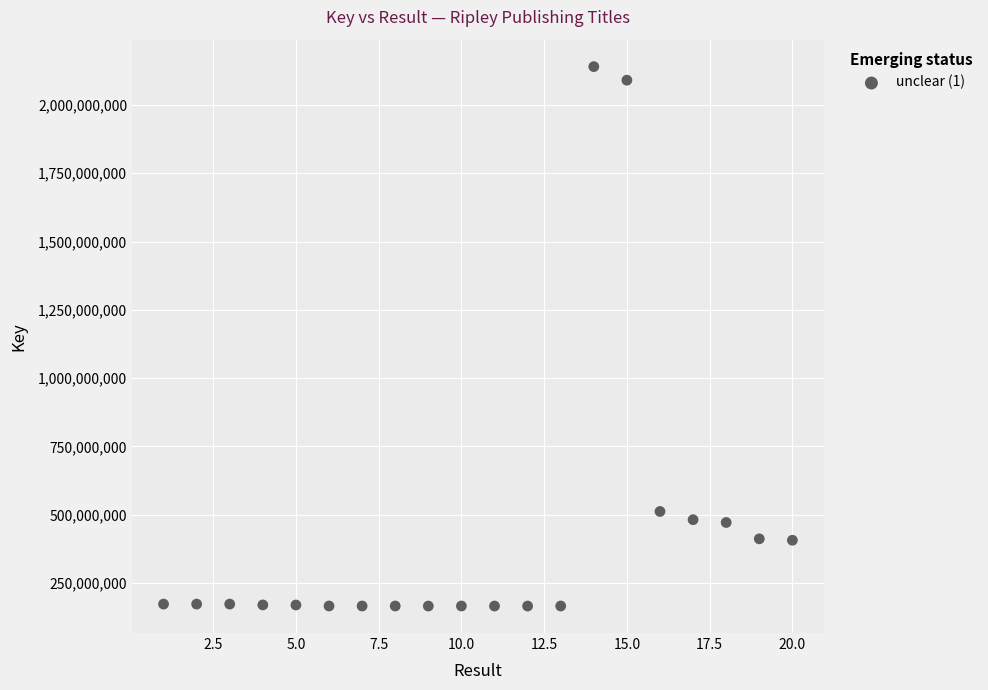

What is the range of X values (max minus min)?

19